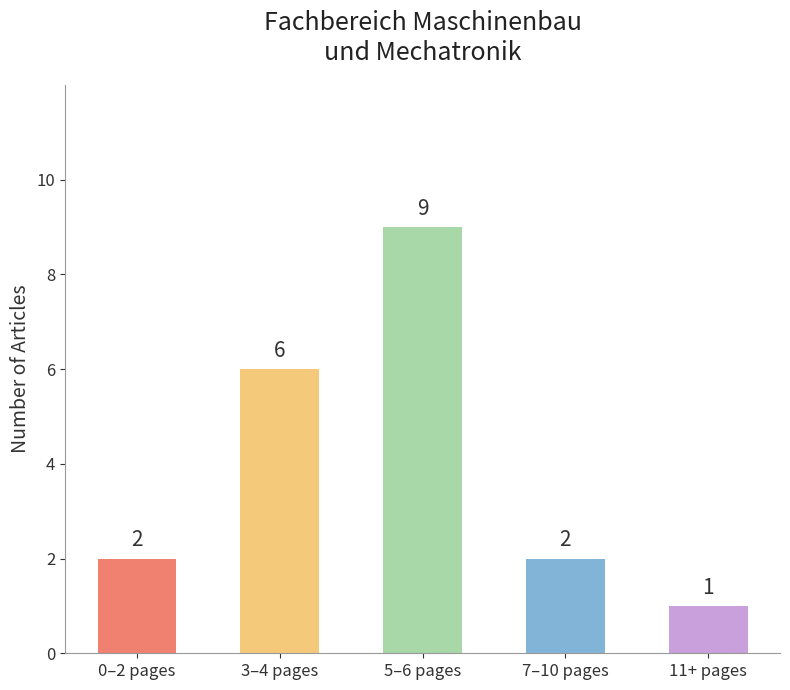

The chart shows a value of 3 at 7–10 pages. True or false?

False